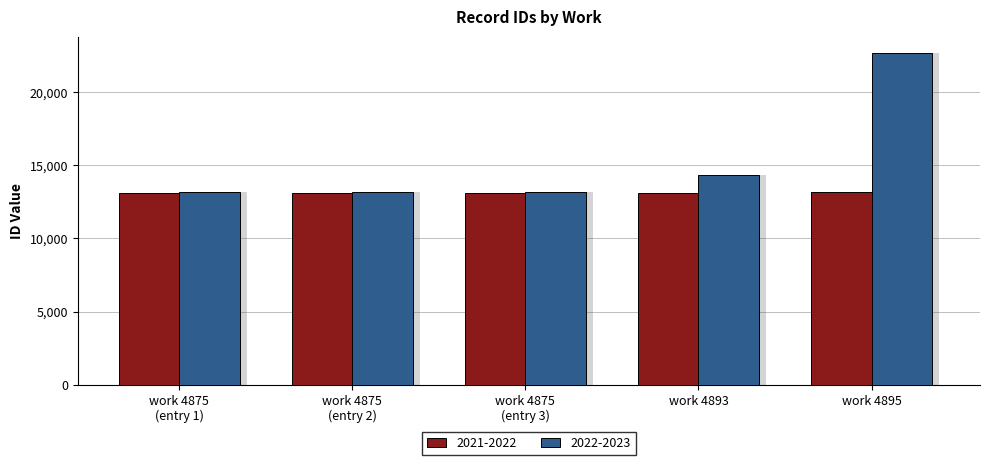

Where is 2022-2023 nearest to the value 17923?

work 4893